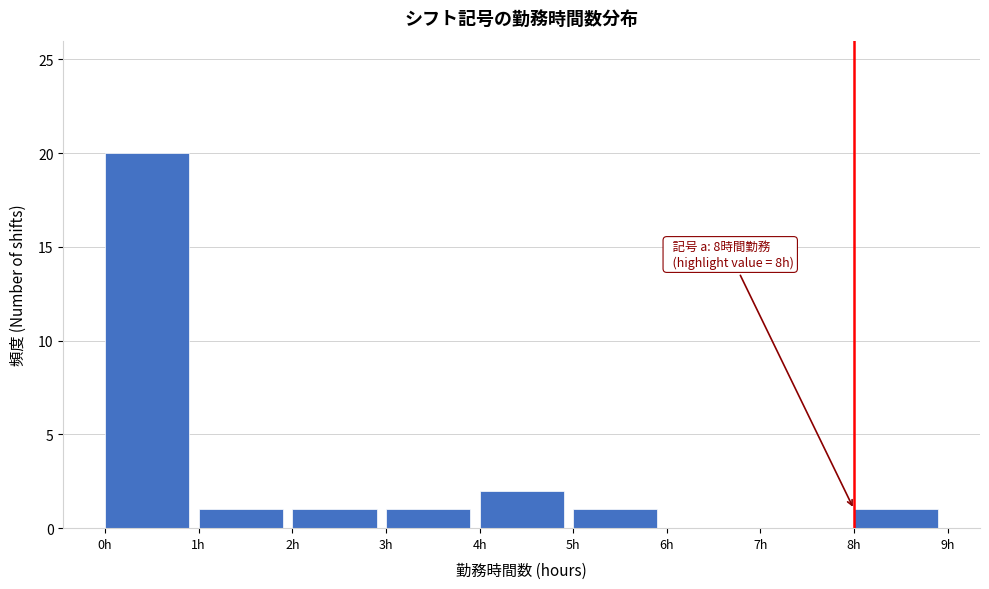

Which range on the x-axis has the tallest bar?

0 to 1